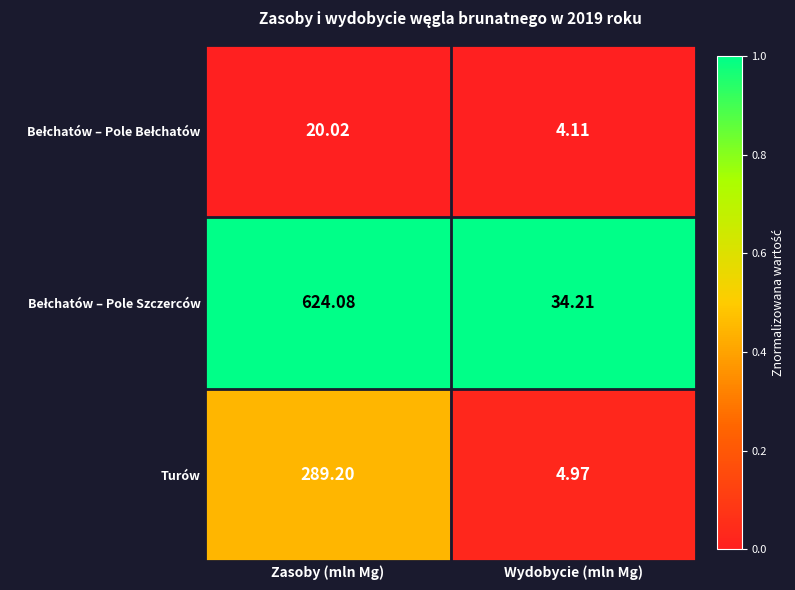

What is the total value across all series at Wydobycie (mln Mg)?

43.3